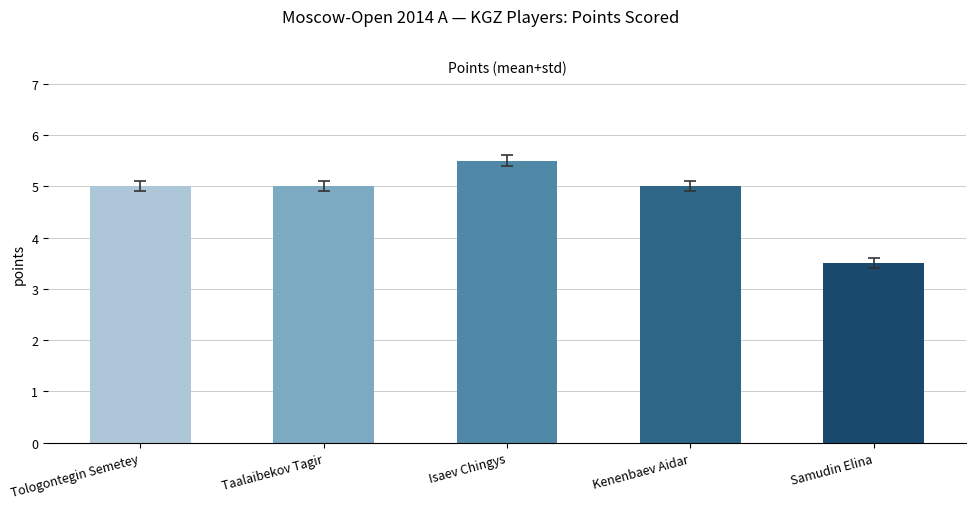

Between Isaev Chingys and Samudin Elina, which is larger?

Isaev Chingys